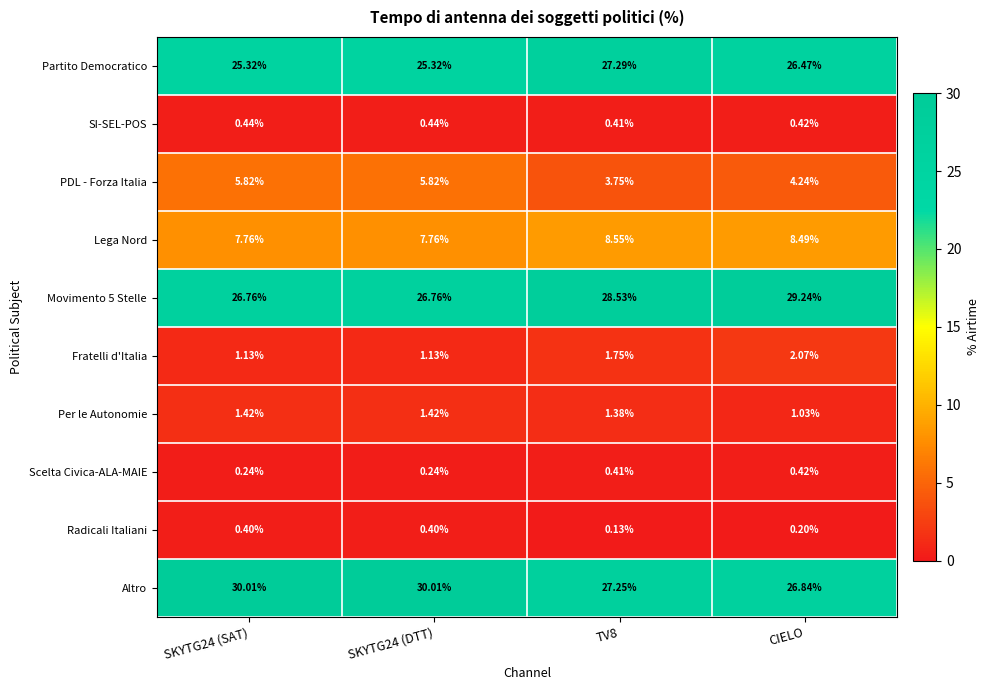

Which series has the largest range (max minus min)?

Altro